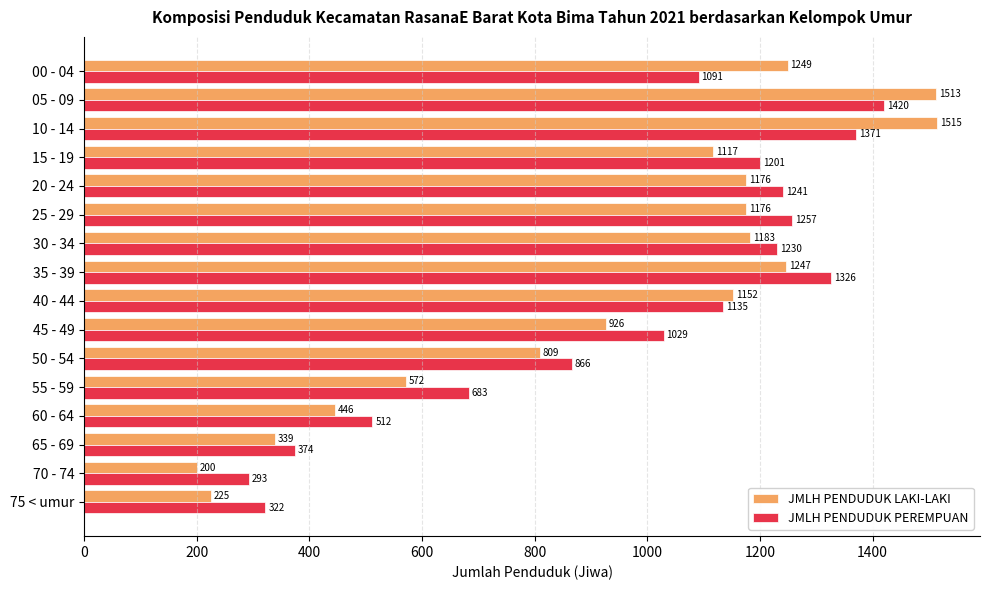

At which category is the sum across all series the highest?

05 - 09